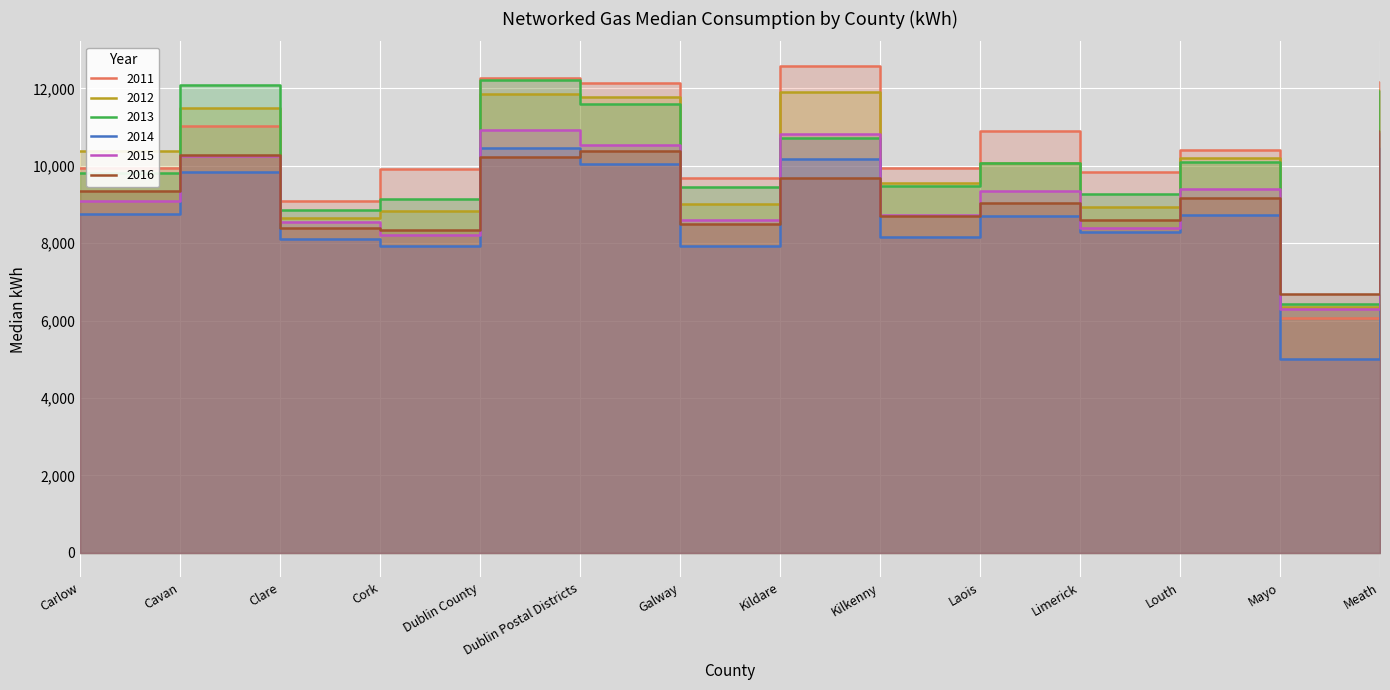

At which category does 2013 reach its first local peak?

Cavan